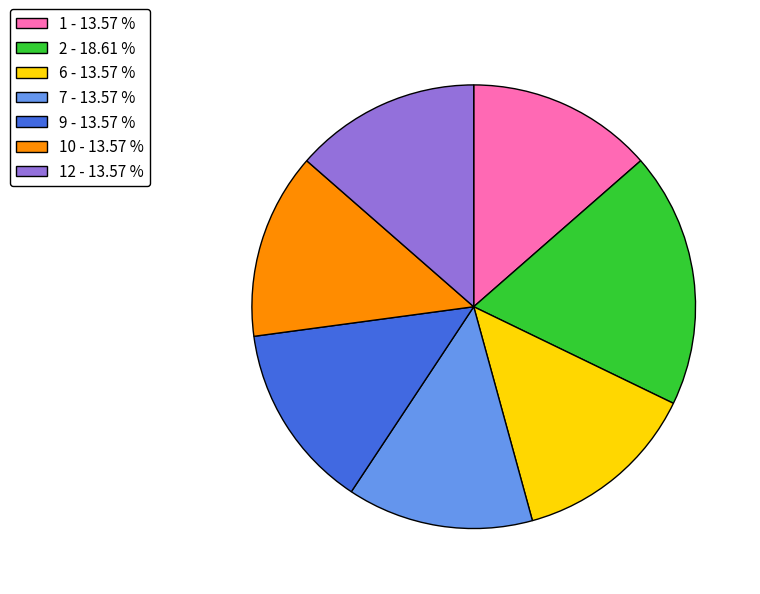

Does 2 - 18.61 % account for over 50% of the chart?

No